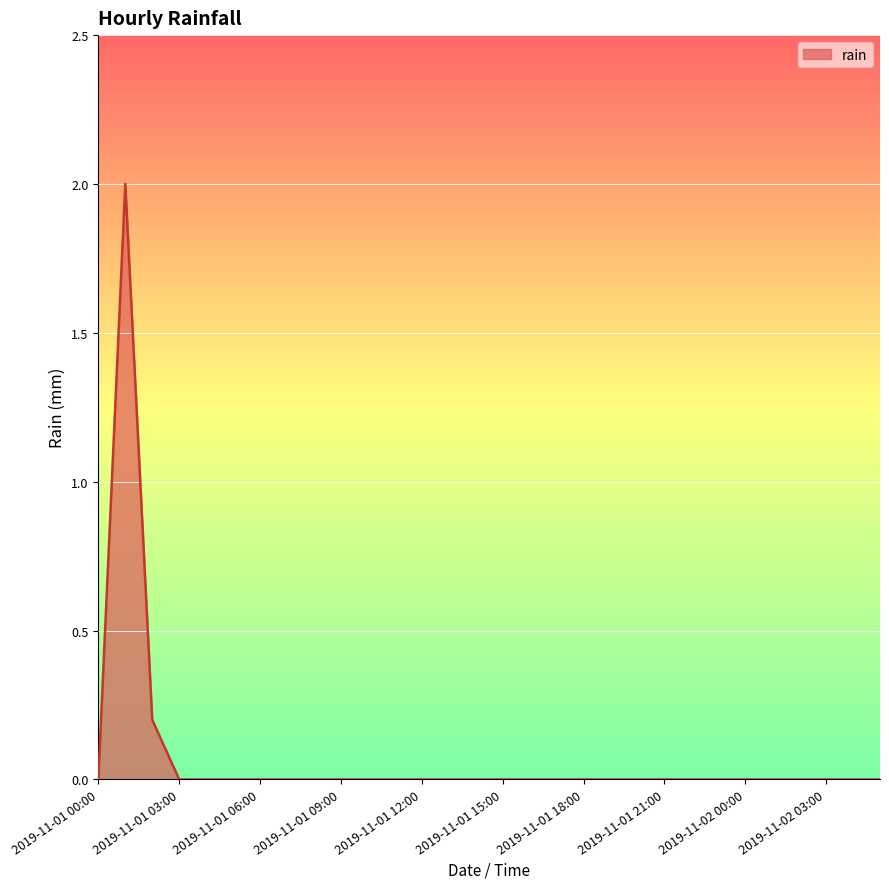

What is the maximum value shown in the chart?

2.0